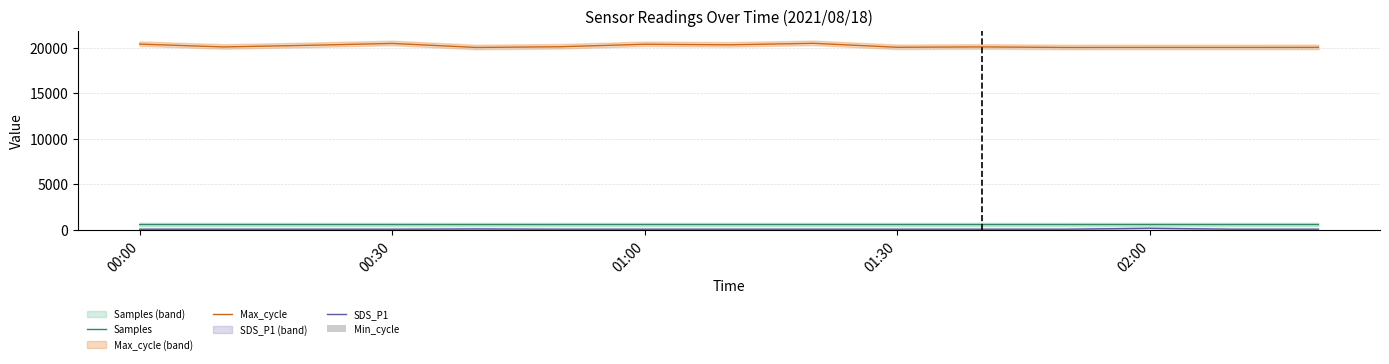

True or false: Max_cycle has a value of 20365.0 at 01:00.

True